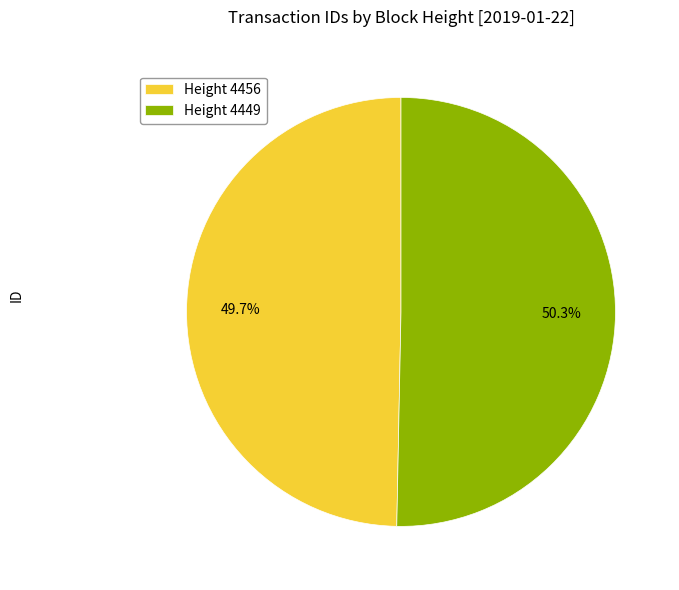

To the nearest percent, what is the average slice percentage?

50%